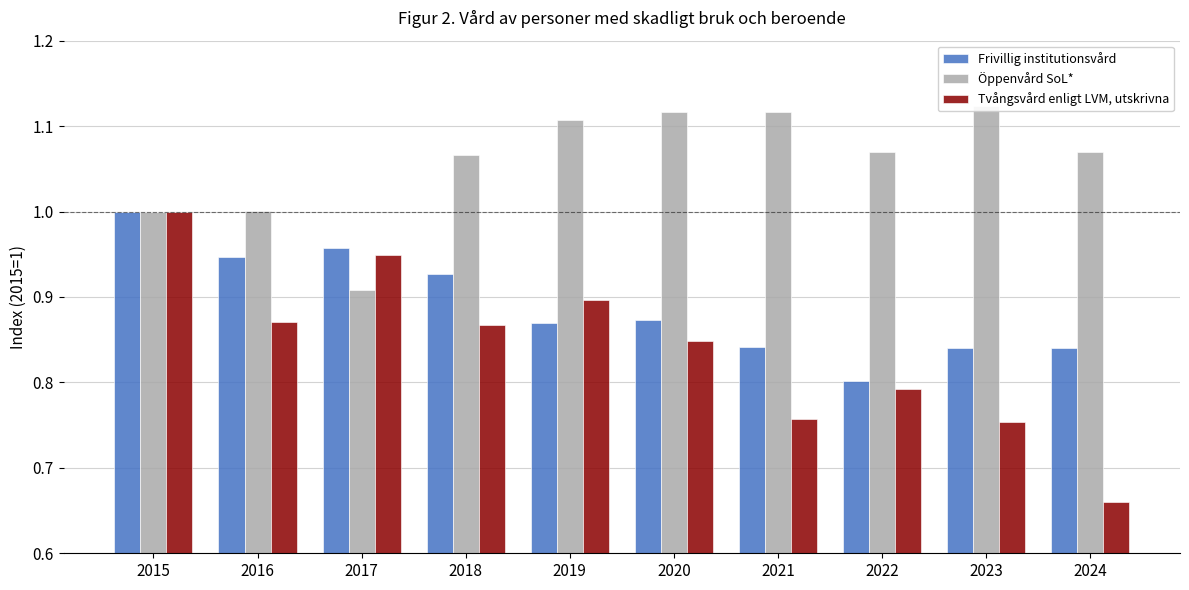

Reading left to right, extract all data points from this chart.

Frivillig institutionsvård: 2015=1.0	2016=0.9	2017=1.0	2018=0.9	2019=0.9	2020=0.9	2021=0.8	2022=0.8	2023=0.8	2024=0.8
Öppenvård SoL*: 2015=1.0	2016=1.0	2017=0.9	2018=1.1	2019=1.1	2020=1.1	2021=1.1	2022=1.1	2023=1.1	2024=1.1
Tvångsvård enligt LVM, utskrivna: 2015=1.0	2016=0.9	2017=0.9	2018=0.9	2019=0.9	2020=0.8	2021=0.8	2022=0.8	2023=0.8	2024=0.7